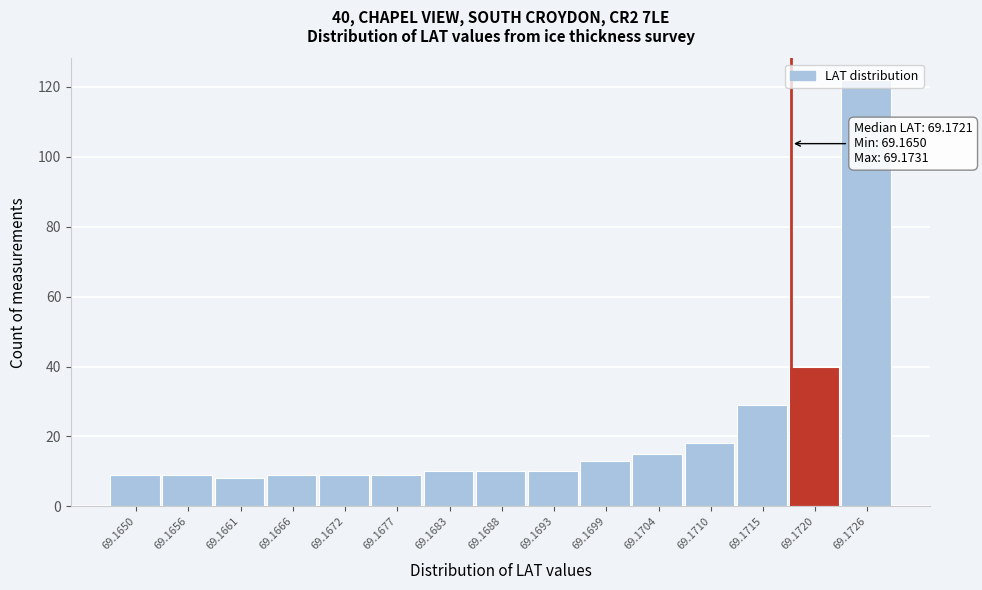

Is it true that the value at 69.1650 is 3?

False